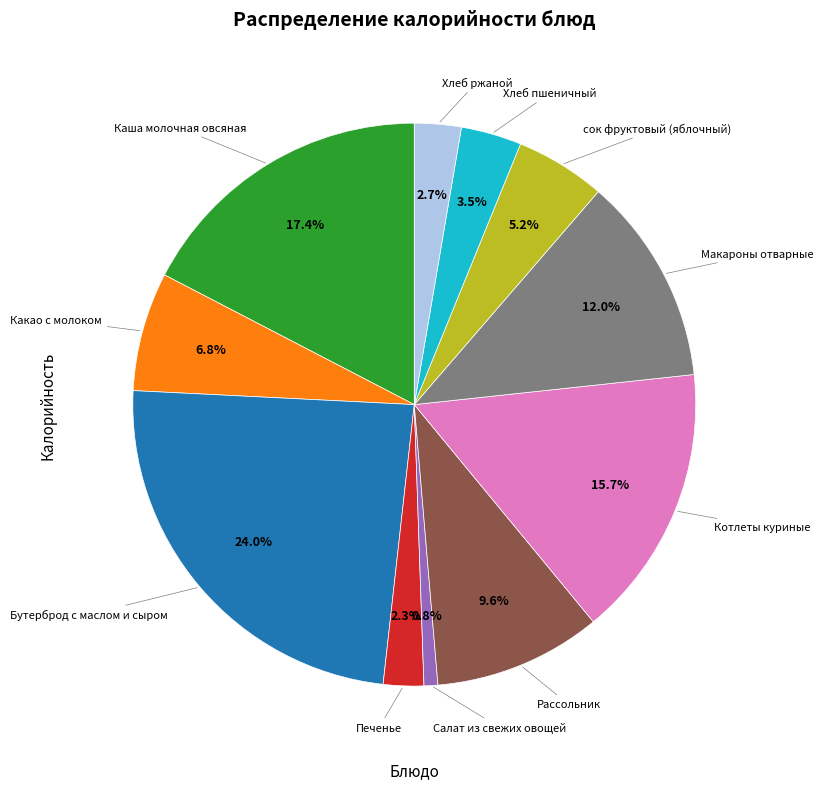

Is there any slice that represents more than half of the pie?

No